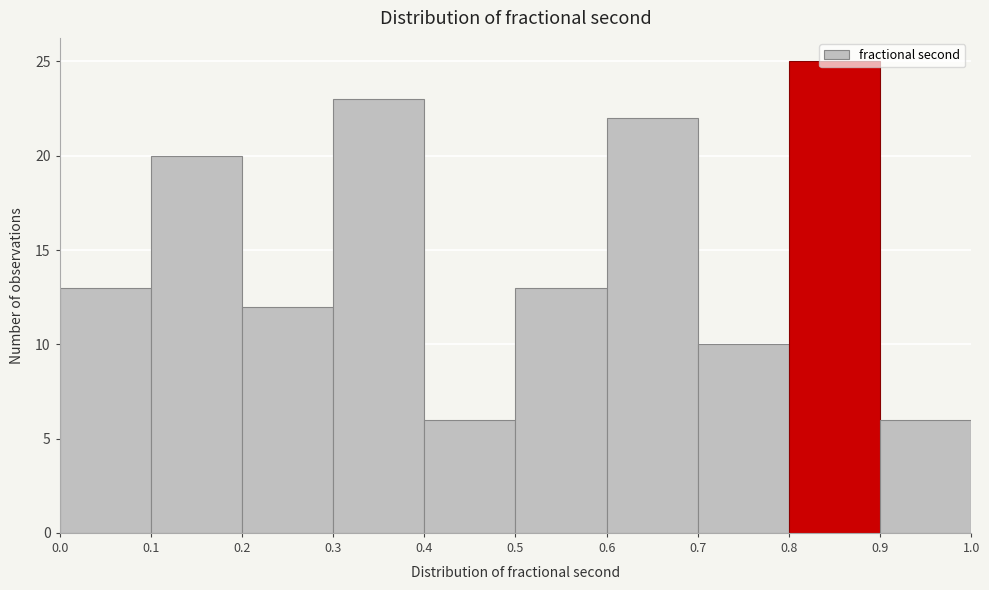

Which range on the x-axis has the tallest bar?

0.8 to 0.9